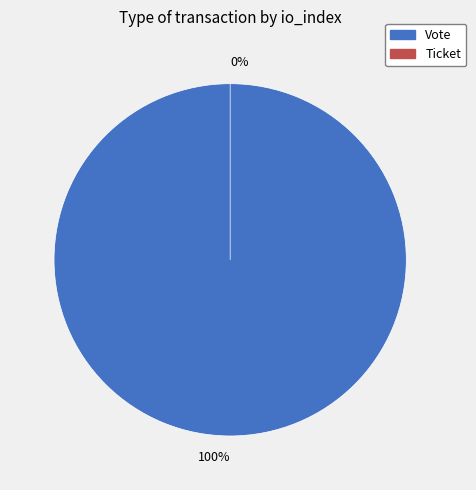

What percentage is the Vote slice, to the nearest percent?

100%